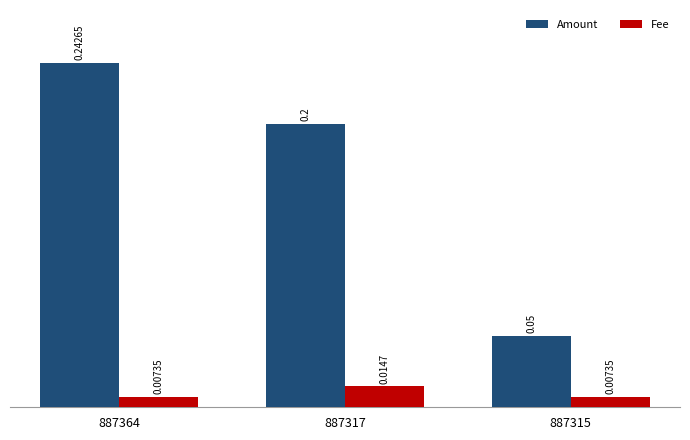

True or false: Amount has a value of 0.2 at 887317.

True